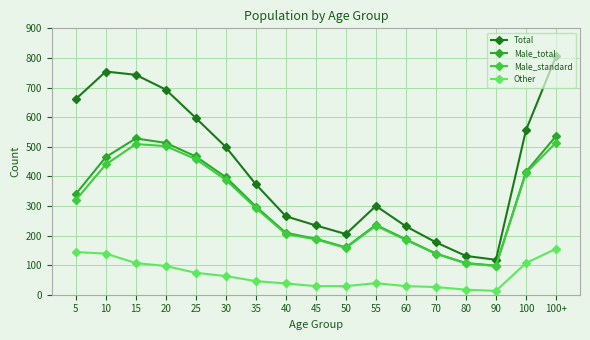

Count the number of categories in the chart.

17